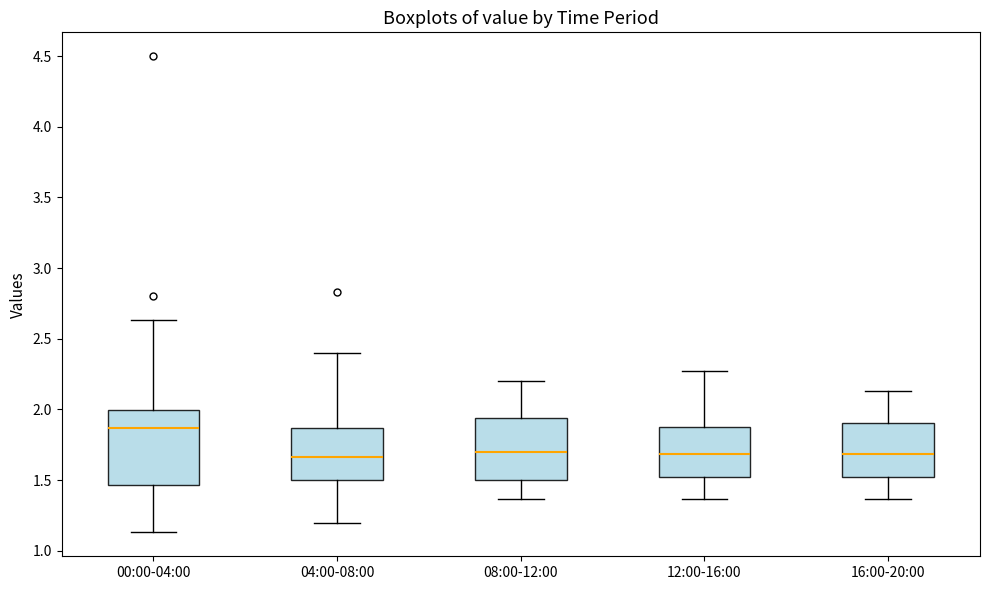

Which box's median line is the highest?

00:00-04:00